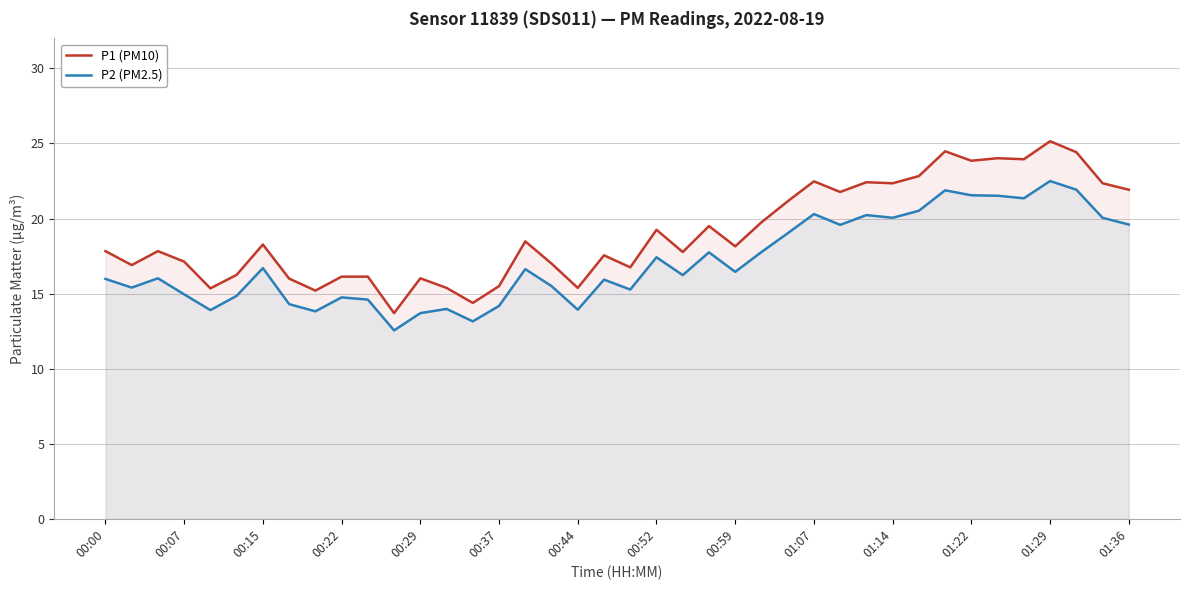

What are all the series names shown in the legend?

P1 (PM10), P2 (PM2.5)